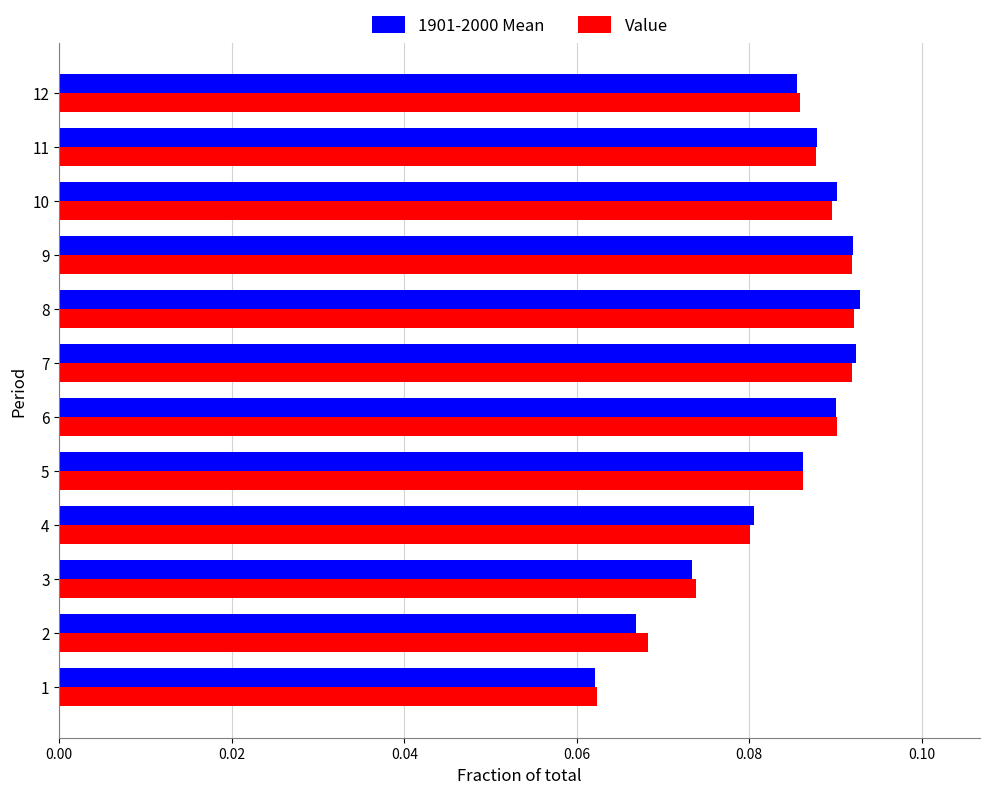

The Value series shows 0.0 at 7. True or false?

False